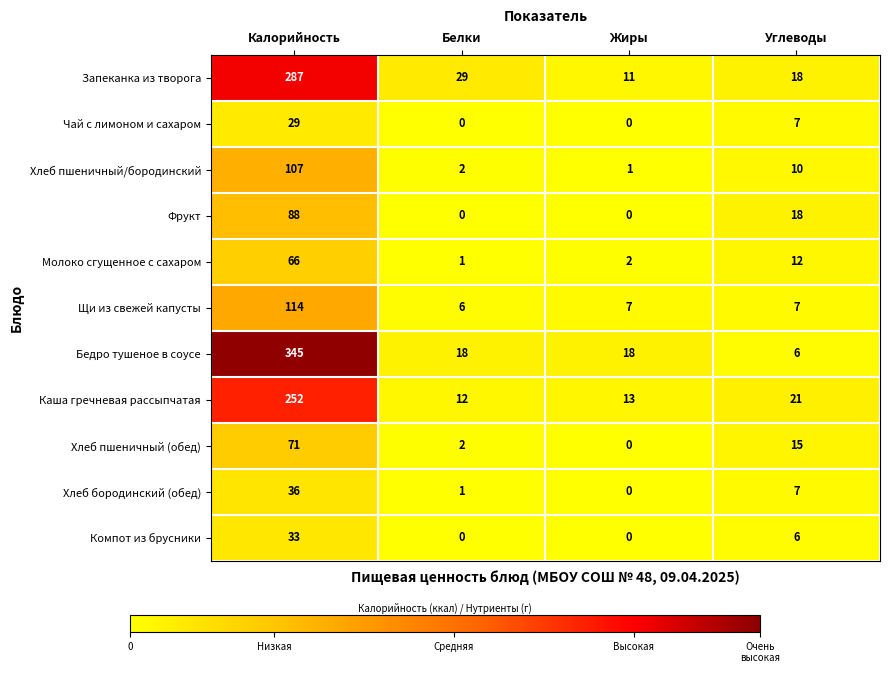

List the series in order of their peak value, highest first.

Бедро тушеное в соусе, Запеканка из творога, Каша гречневая рассыпчатая, Щи из свежей капусты, Хлеб пшеничный/бородинский, Фрукт, Хлеб пшеничный (обед), Молоко сгущенное с сахаром, Хлеб бородинский (обед), Компот из брусники, Чай с лимоном и сахаром